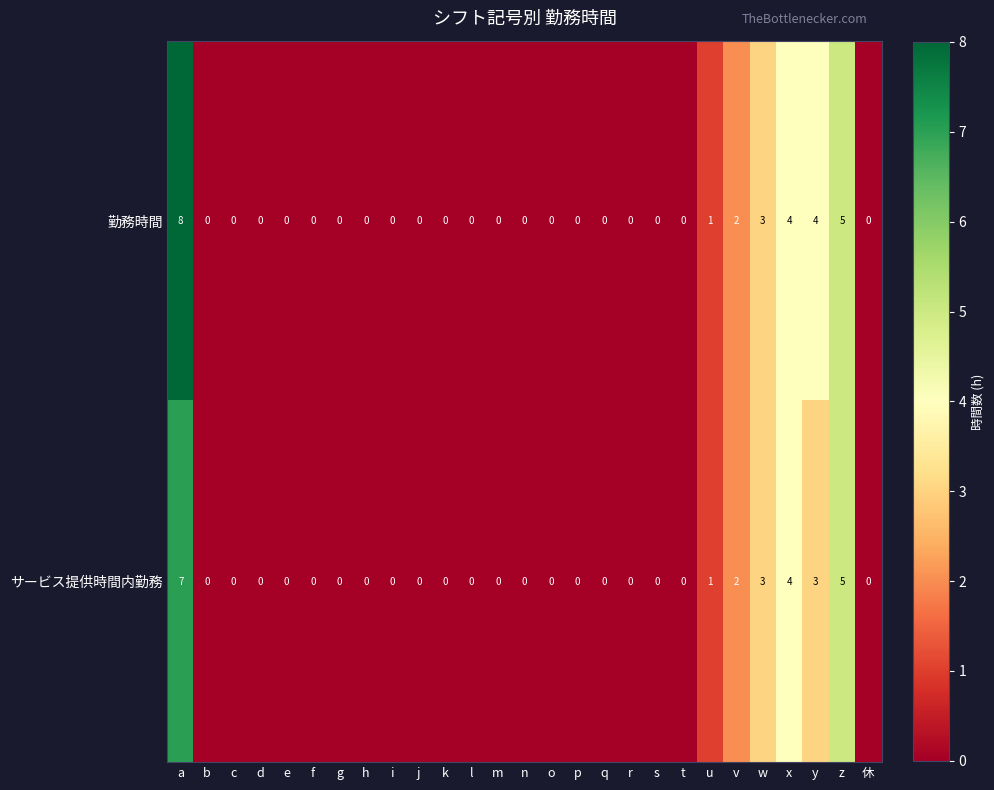

Is it true that 勤務時間 equals 0 at l?

True